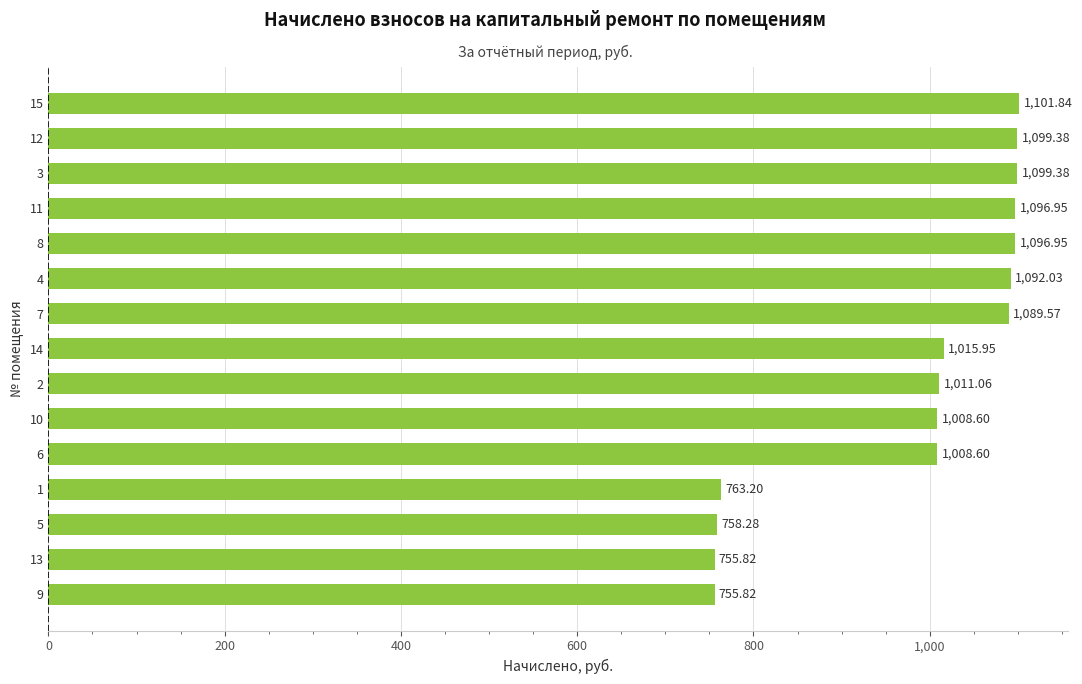

What is the sum of all values?

14753.4